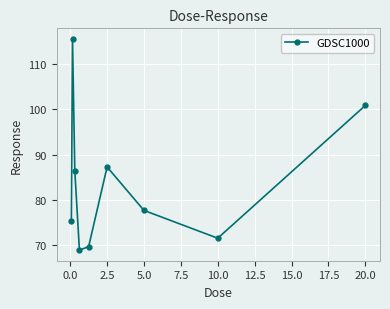

How many interior local valleys (lower than both neighbors) does the data have?

2